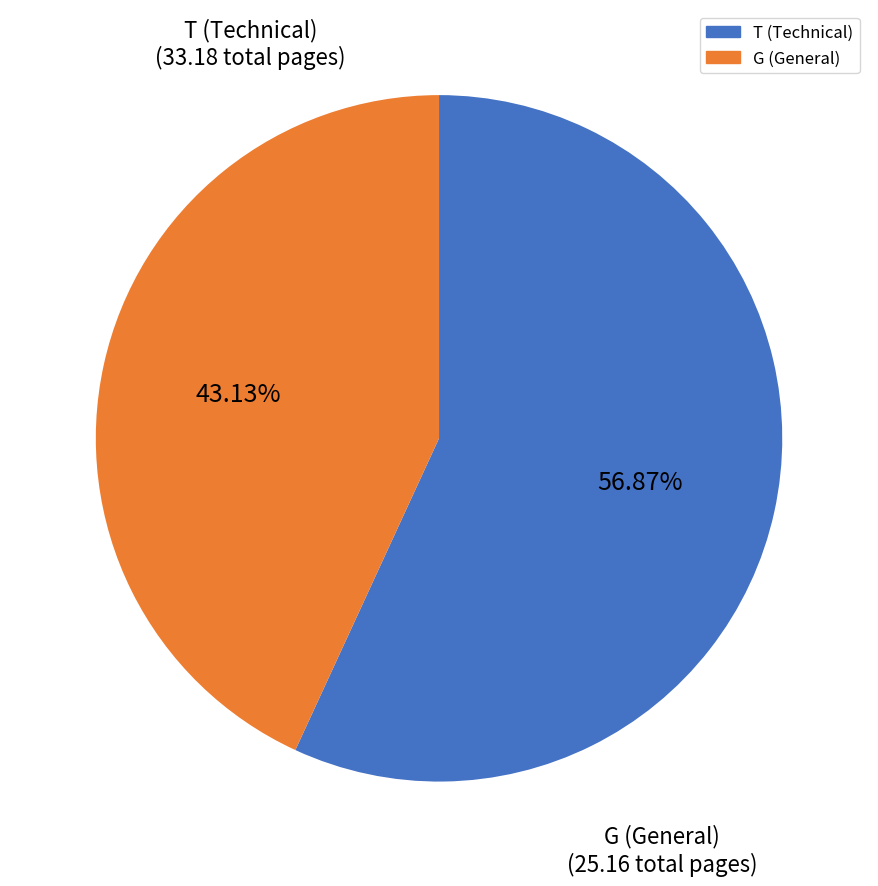

To the nearest percent, what is the difference between the largest and smallest slice percentages?

14%